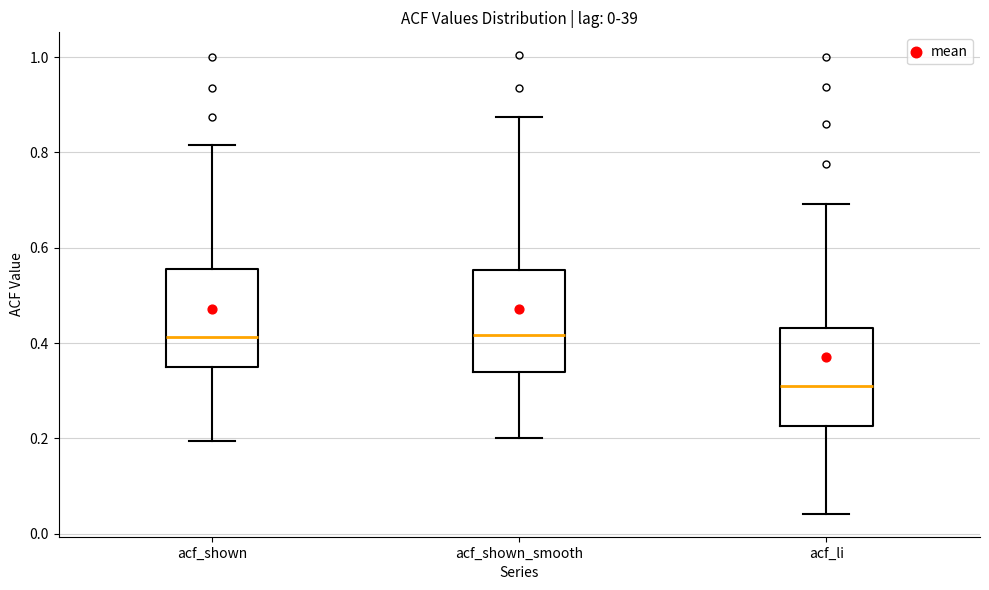

Where is the lower edge of the box for acf_li on the y-axis? The values are not printed on the chart, so give them approximately, as read against the axis.

0.22